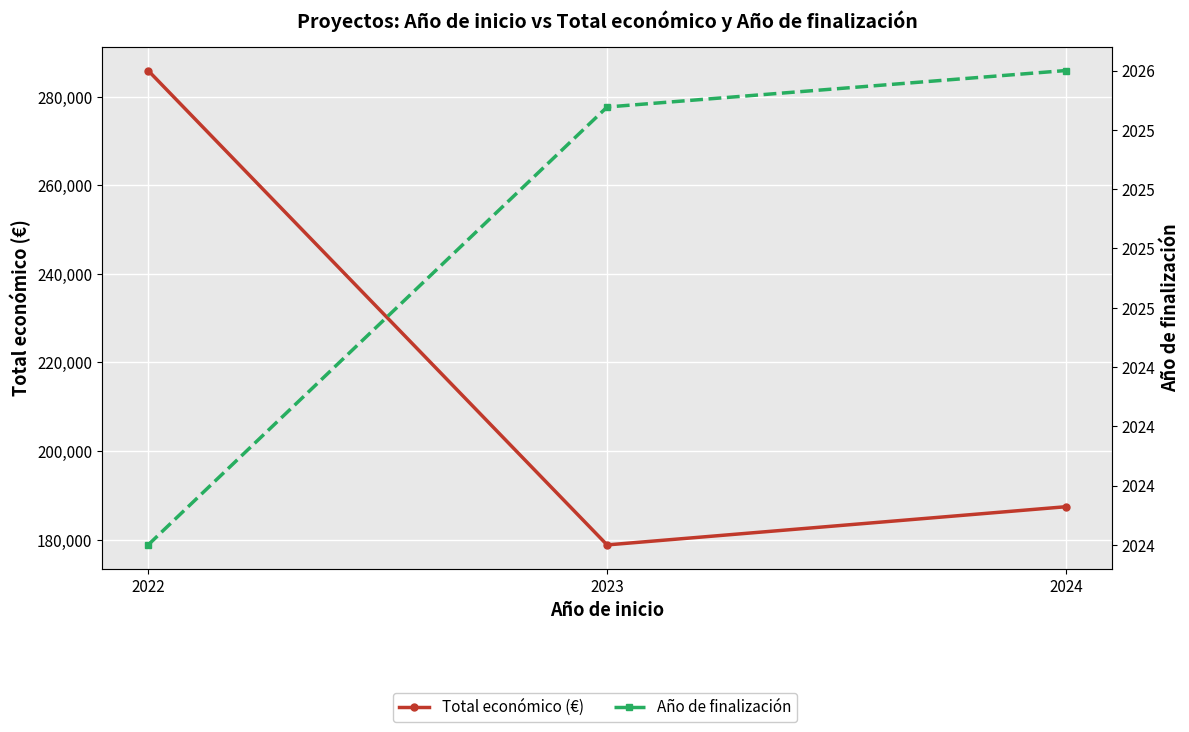

Which series has the largest total across all categories?

Total económico (€)